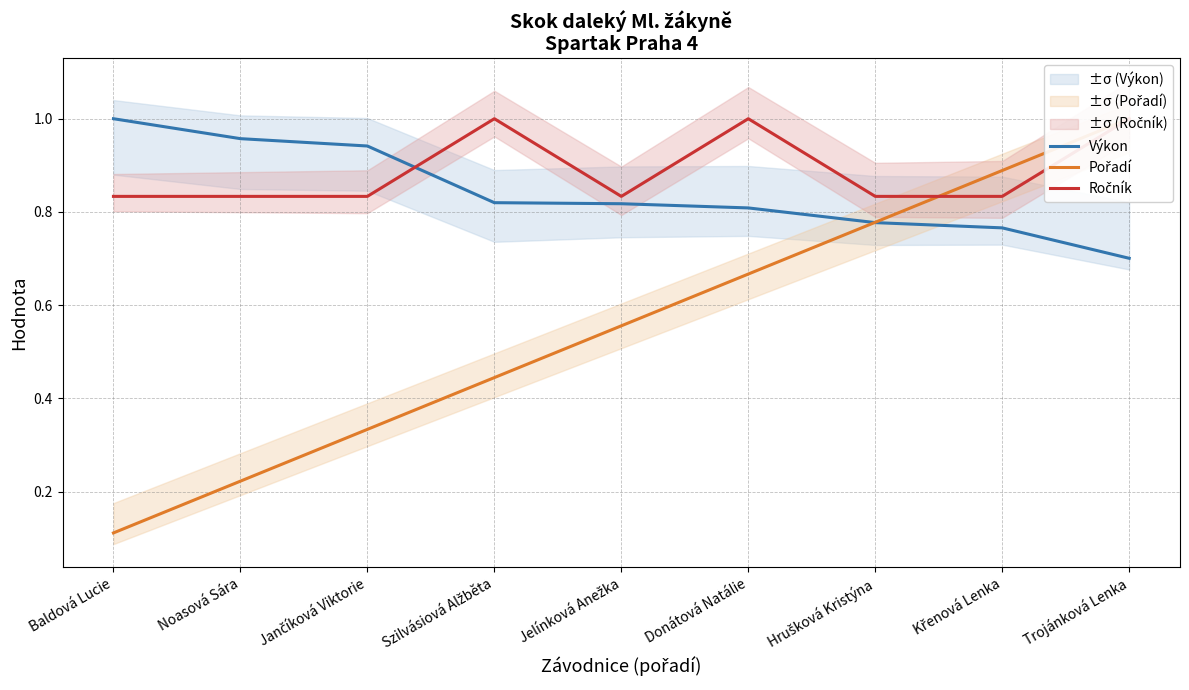

Which series has the largest total across all categories?

Ročník